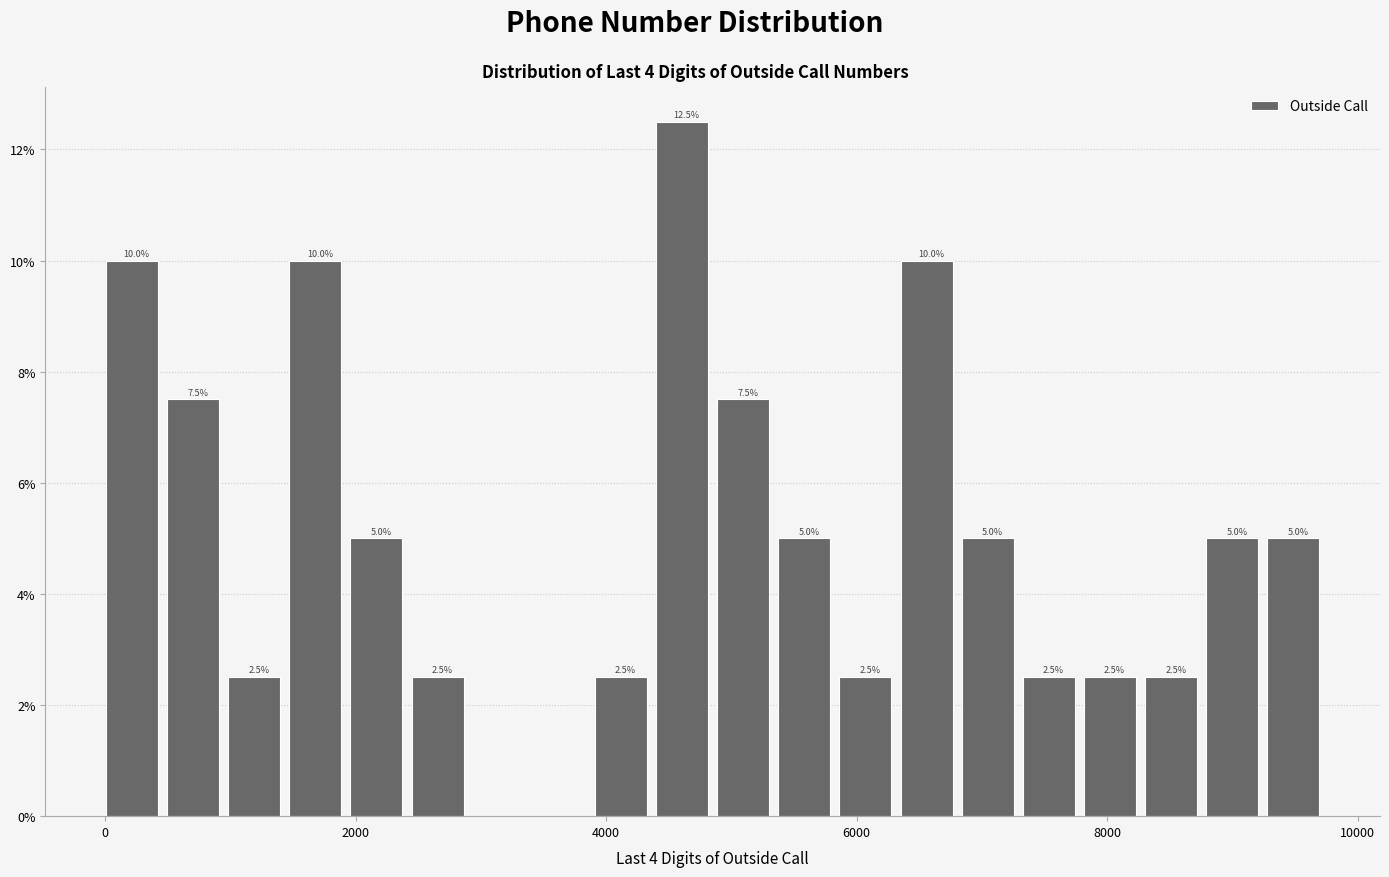

Around what value on the x-axis is the tallest bar? Give the approximate position of its centre, as read against the axis.

4600